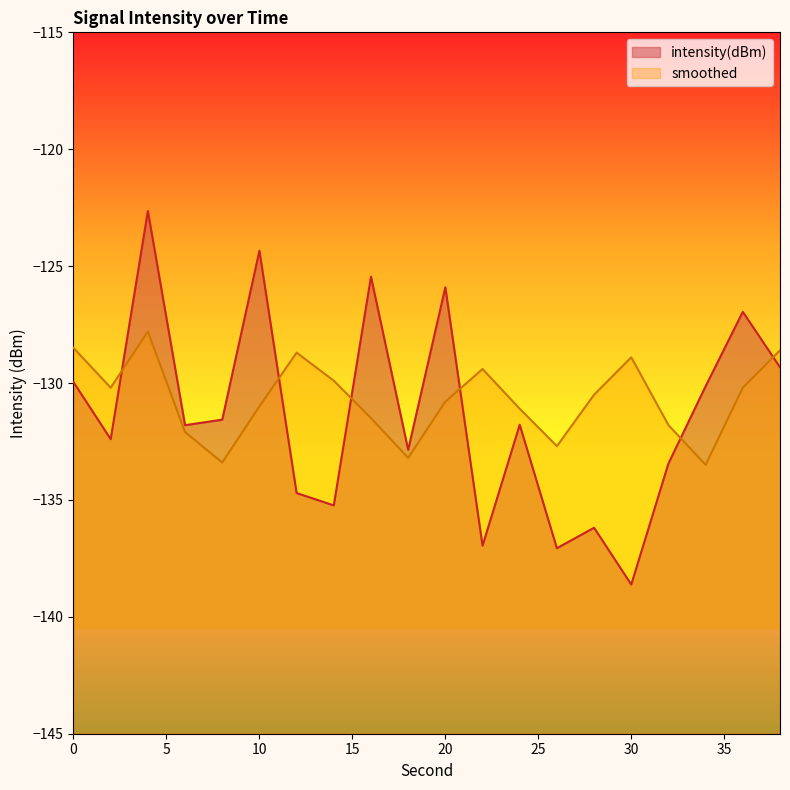

How many lines are shown in the chart?

2